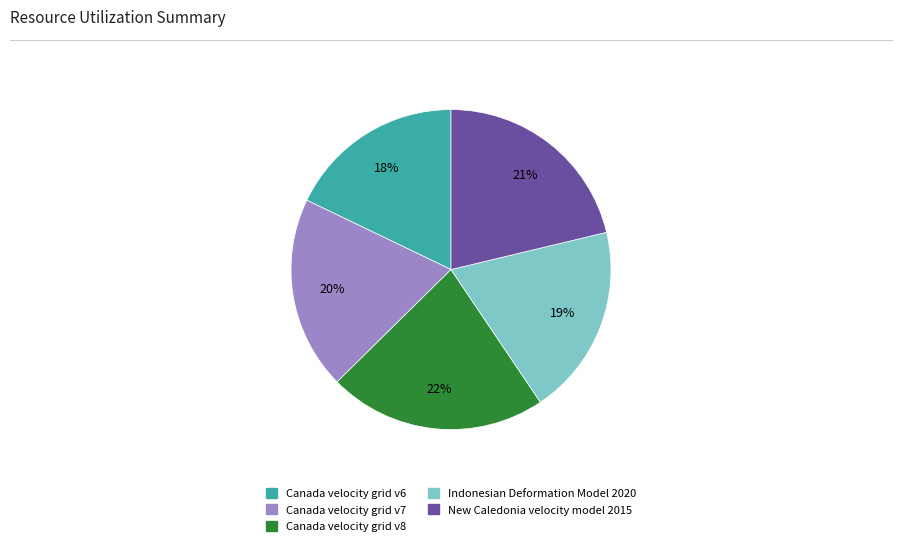

True or false: Indonesian Deformation Model 2020 accounts for 19% of the total.

True